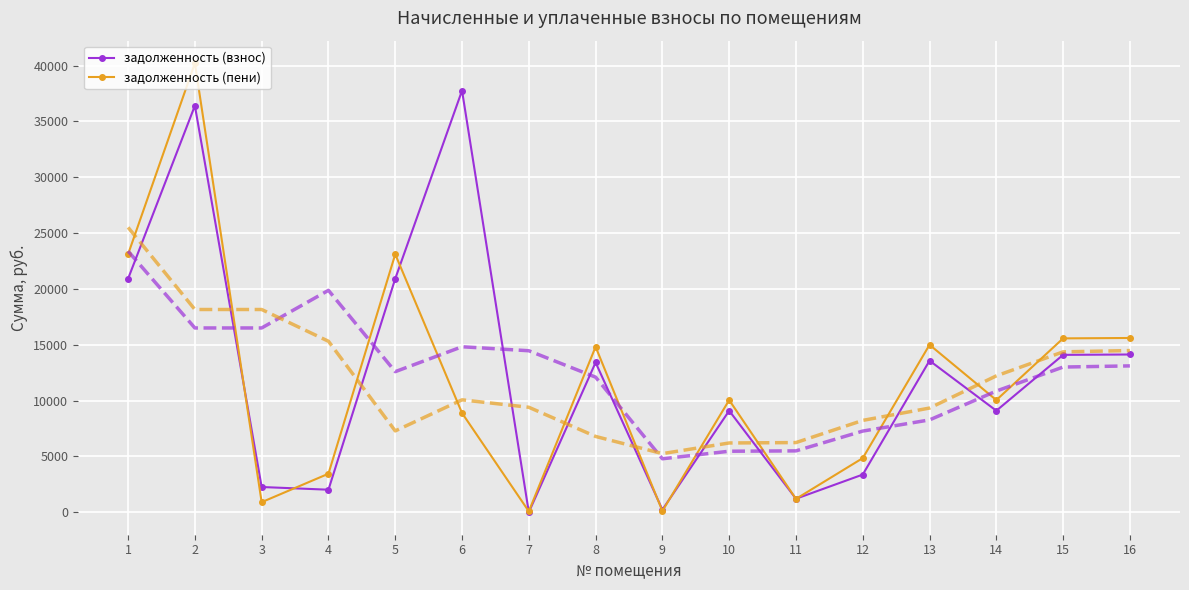

Reading left to right, extract all data points from this chart.

задолженность (взнос): 20919.7	36414.6	2261.8	2020.5	20919.7	37766.6	0.0	13415.9	232.4	9095.5	1210.9	3377.1	13578.4	9095.5	14098.1	14130.6
задолженность (пени): 23110.6	40228.3	903.2	3452.7	23110.6	8889.0	81.3	14820.9	116.8	10048.1	1196.9	4850.2	15000.4	10048.1	15574.6	15610.5